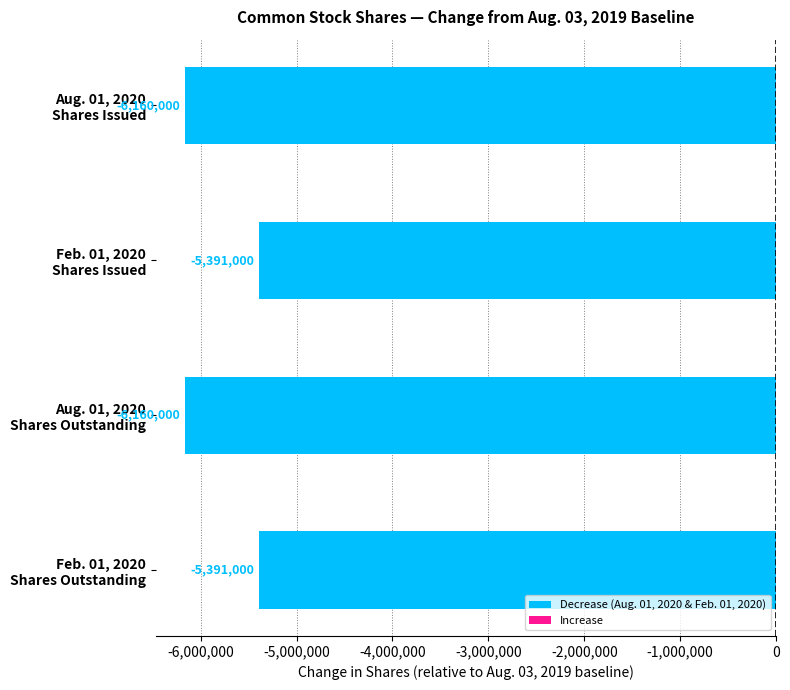

What is the sum of all values?

-23102000